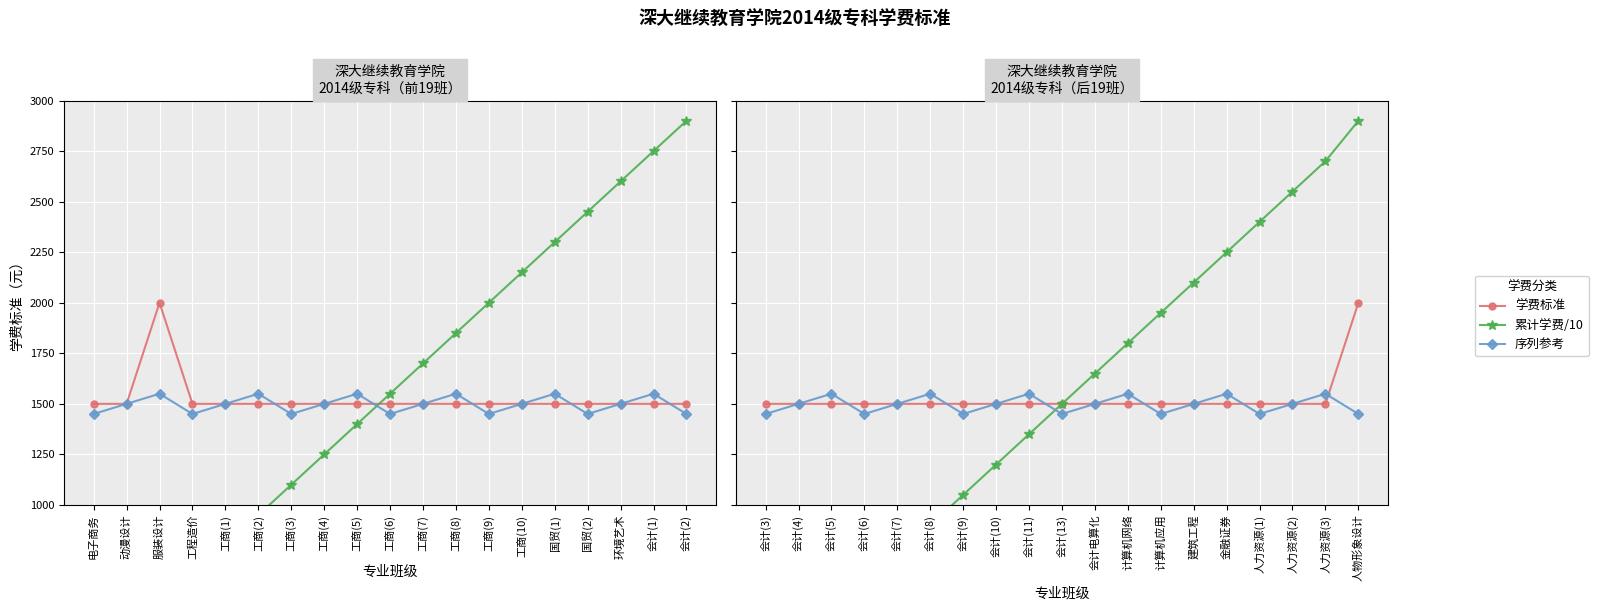

What is the difference between the 累计学费/10 values at 计算机应用 and 会计(11)?

600